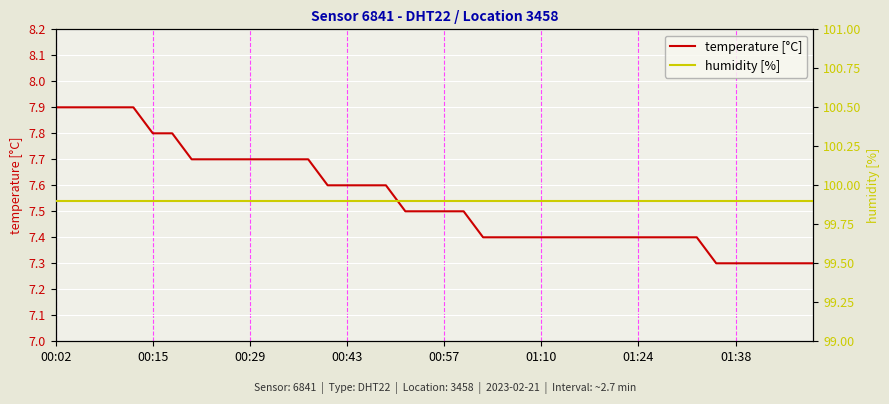

What is the maximum value for temperature [°C]?

7.9